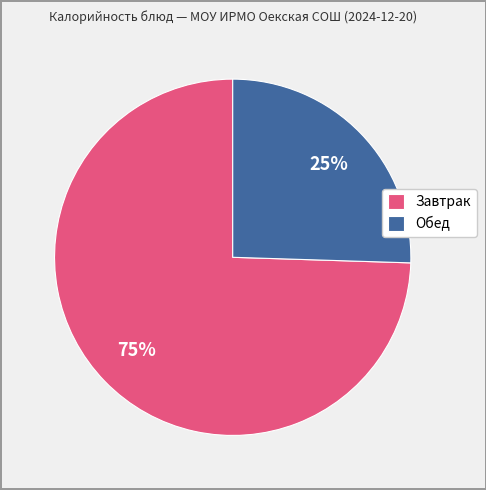

To the nearest percent, what portion does Завтрак represent?

75%